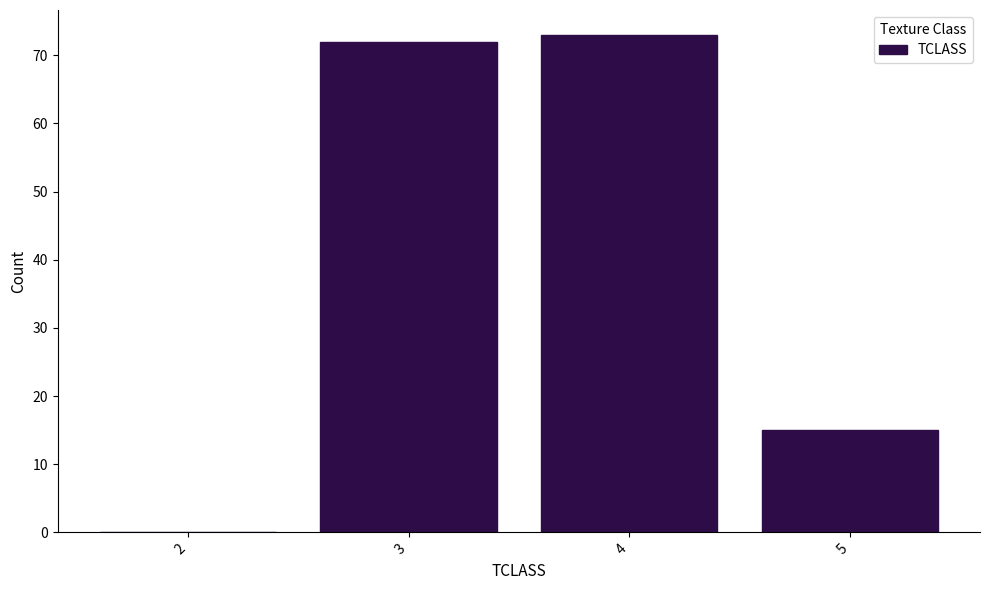

Reading left to right, transcribe this chart: for each bar, give the range it covers on the x-axis and its height. The values are not printed on the chart, so give them approximately, as read against the axis.

1.5 to 2.5: 0
2.5 to 3.5: 72
3.5 to 4.5: 73
4.5 to 5.5: 15